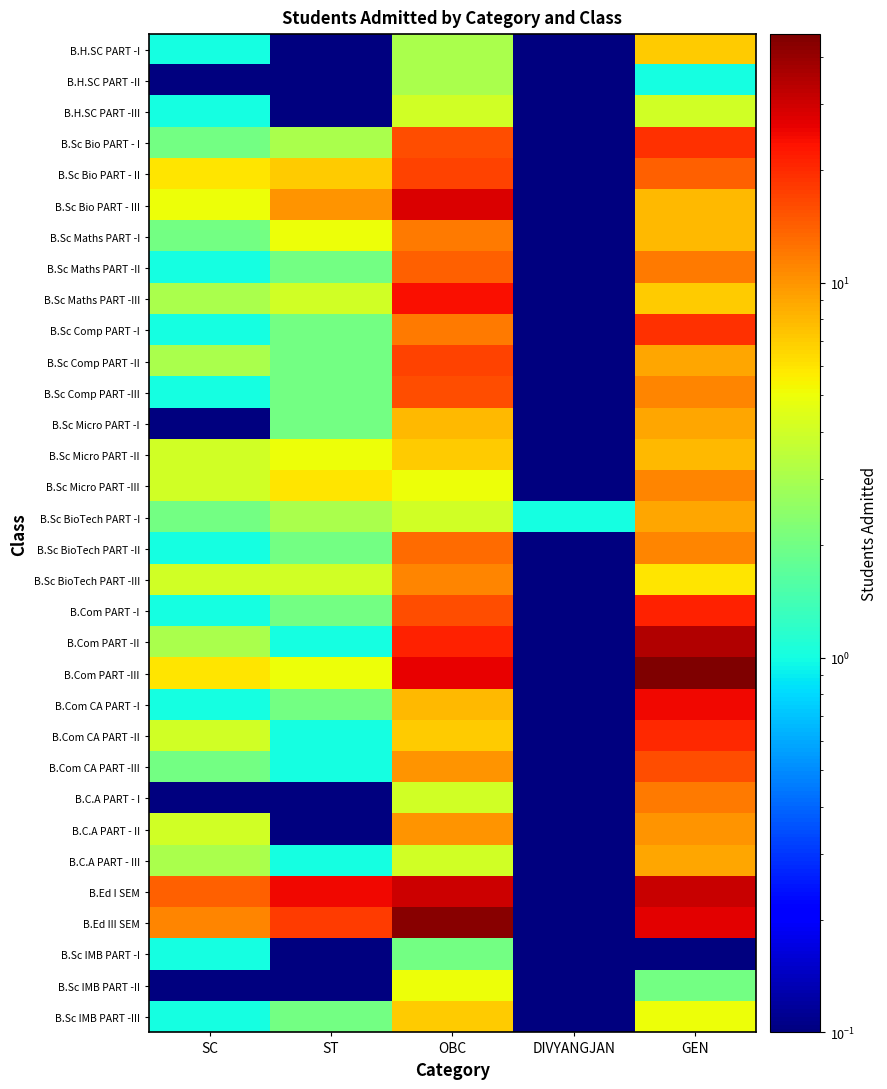

Reading left to right, transcribe all the data shown in this chart.

B.H.SC PART -I: SC=1.0	ST=0.1	OBC=3.0	DIVYANGJAN=0.1	GEN=7.0
B.H.SC PART -II: SC=0.1	ST=0.1	OBC=3.0	DIVYANGJAN=0.1	GEN=1.0
B.H.SC PART -III: SC=1.0	ST=0.1	OBC=4.0	DIVYANGJAN=0.1	GEN=4.0
B.Sc Bio PART - I: SC=2.0	ST=3.0	OBC=16.0	DIVYANGJAN=0.1	GEN=19.0
B.Sc Bio PART - II: SC=6.0	ST=7.0	OBC=17.0	DIVYANGJAN=0.1	GEN=14.0
B.Sc Bio PART - III: SC=5.0	ST=10.0	OBC=28.0	DIVYANGJAN=0.1	GEN=8.0
B.Sc Maths PART -I: SC=2.0	ST=5.0	OBC=12.0	DIVYANGJAN=0.1	GEN=8.0
B.Sc Maths PART -II: SC=1.0	ST=2.0	OBC=14.0	DIVYANGJAN=0.1	GEN=12.0
B.Sc Maths PART -III: SC=3.0	ST=4.0	OBC=24.0	DIVYANGJAN=0.1	GEN=7.0
B.Sc Comp PART -I: SC=1.0	ST=2.0	OBC=12.0	DIVYANGJAN=0.1	GEN=19.0
B.Sc Comp PART -II: SC=3.0	ST=2.0	OBC=17.0	DIVYANGJAN=0.1	GEN=9.0
B.Sc Comp PART -III: SC=1.0	ST=2.0	OBC=16.0	DIVYANGJAN=0.1	GEN=11.0
B.Sc Micro PART -I: SC=0.1	ST=2.0	OBC=8.0	DIVYANGJAN=0.1	GEN=9.0
B.Sc Micro PART -II: SC=4.0	ST=5.0	OBC=7.0	DIVYANGJAN=0.1	GEN=8.0
B.Sc Micro PART -III: SC=4.0	ST=6.0	OBC=5.0	DIVYANGJAN=0.1	GEN=11.0
B.Sc BioTech PART -I: SC=2.0	ST=3.0	OBC=4.0	DIVYANGJAN=1.0	GEN=9.0
B.Sc BioTech PART -II: SC=1.0	ST=2.0	OBC=13.0	DIVYANGJAN=0.1	GEN=11.0
B.Sc BioTech PART -III: SC=4.0	ST=4.0	OBC=11.0	DIVYANGJAN=0.1	GEN=6.0
B.Com PART -I: SC=1.0	ST=2.0	OBC=16.0	DIVYANGJAN=0.1	GEN=21.0
B.Com PART -II: SC=3.0	ST=1.0	OBC=21.0	DIVYANGJAN=0.1	GEN=35.0
B.Com PART -III: SC=6.0	ST=5.0	OBC=26.0	DIVYANGJAN=0.1	GEN=46.0
B.Com CA PART -I: SC=1.0	ST=2.0	OBC=8.0	DIVYANGJAN=0.1	GEN=25.0
B.Com CA PART -II: SC=4.0	ST=1.0	OBC=7.0	DIVYANGJAN=0.1	GEN=20.0
B.Com CA PART -III: SC=2.0	ST=1.0	OBC=10.0	DIVYANGJAN=0.1	GEN=16.0
B.C.A PART - I: SC=0.1	ST=0.1	OBC=4.0	DIVYANGJAN=0.1	GEN=12.0
B.C.A PART - II: SC=4.0	ST=0.1	OBC=10.0	DIVYANGJAN=0.1	GEN=10.0
B.C.A PART - III: SC=3.0	ST=1.0	OBC=4.0	DIVYANGJAN=0.1	GEN=9.0
B.Ed I SEM: SC=14.0	ST=25.0	OBC=30.0	DIVYANGJAN=0.1	GEN=31.0
B.Ed III SEM: SC=11.0	ST=18.0	OBC=43.0	DIVYANGJAN=0.1	GEN=27.0
B.Sc IMB PART -I: SC=1.0	ST=0.1	OBC=2.0	DIVYANGJAN=0.1	GEN=0.1
B.Sc IMB PART -II: SC=0.1	ST=0.1	OBC=5.0	DIVYANGJAN=0.1	GEN=2.0
B.Sc IMB PART -III: SC=1.0	ST=2.0	OBC=7.0	DIVYANGJAN=0.1	GEN=5.0